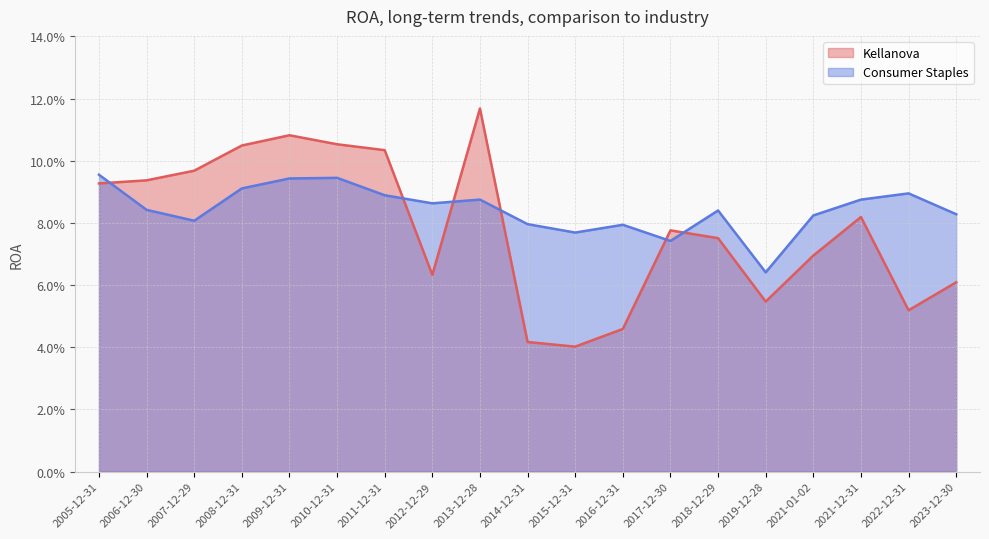

How many interior local peaks does the Consumer Staples series have?

5